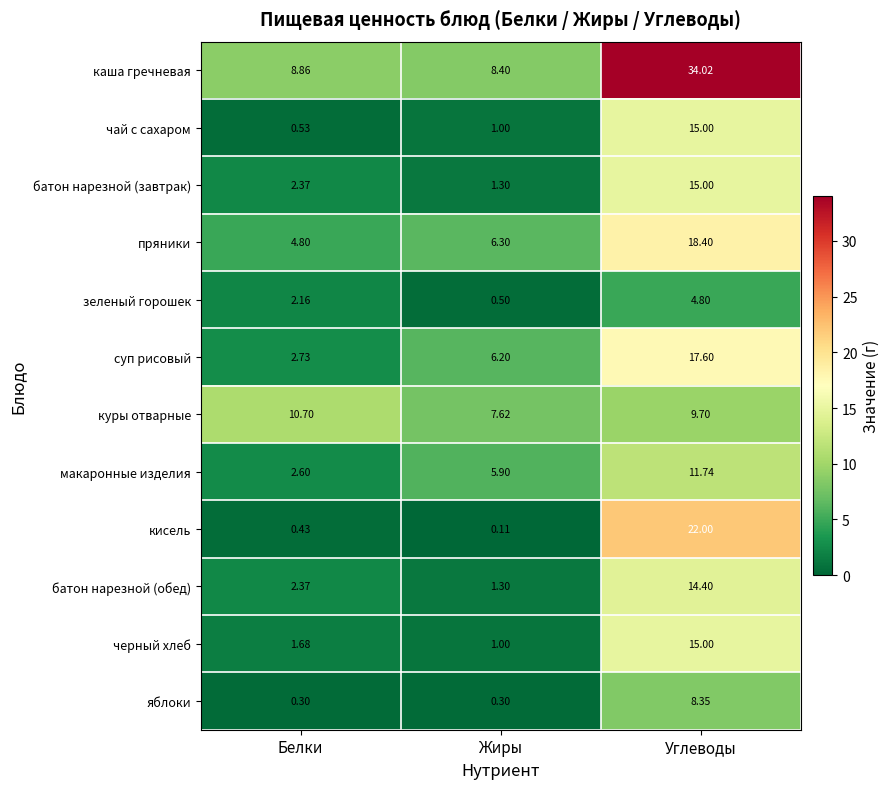

Which label corresponds to the smallest value in the chart?

Жиры